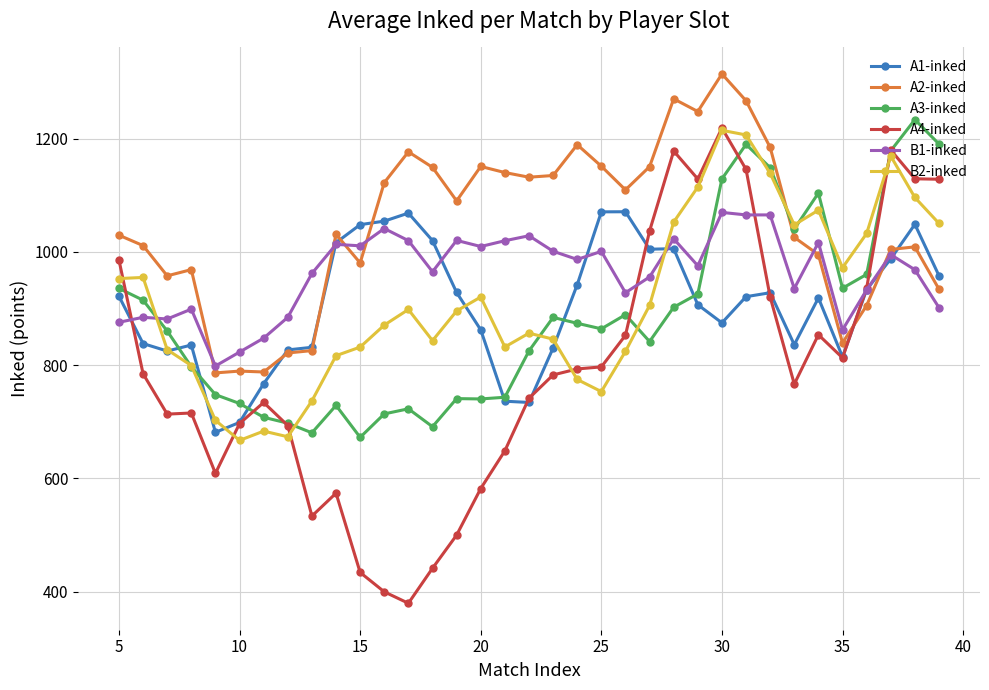

At how many categories does at least one series exceed 505?

35